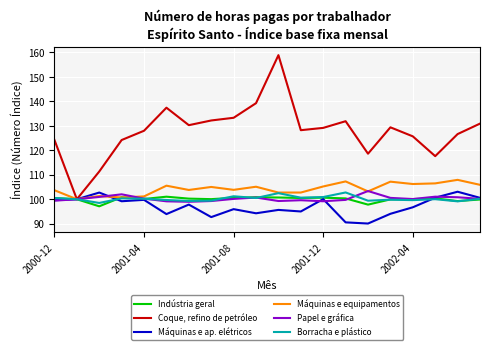

Which series has the largest range (max minus min)?

Coque, refino de petróleo